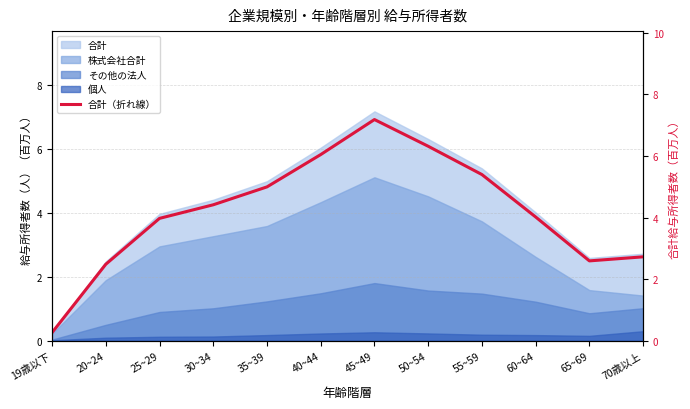

Does the chart have visible grid lines?

Yes